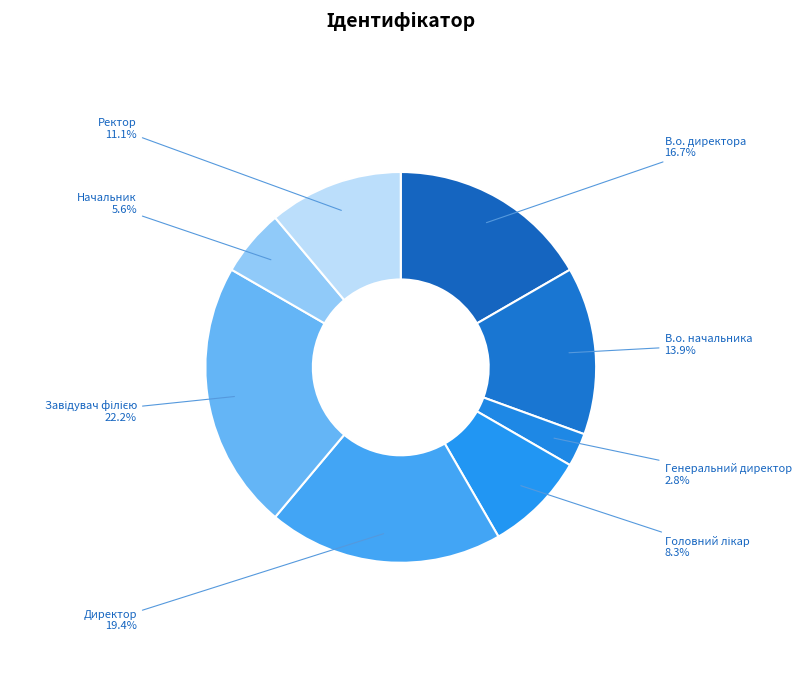

Which slice is the smallest?

Генеральний директор